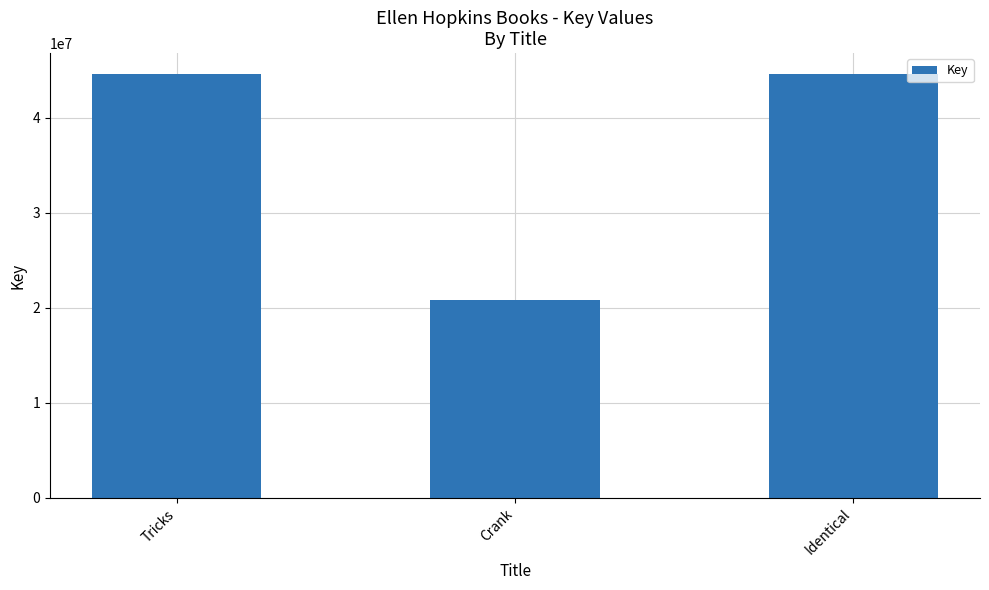

What value does the data have at Crank?

20799661